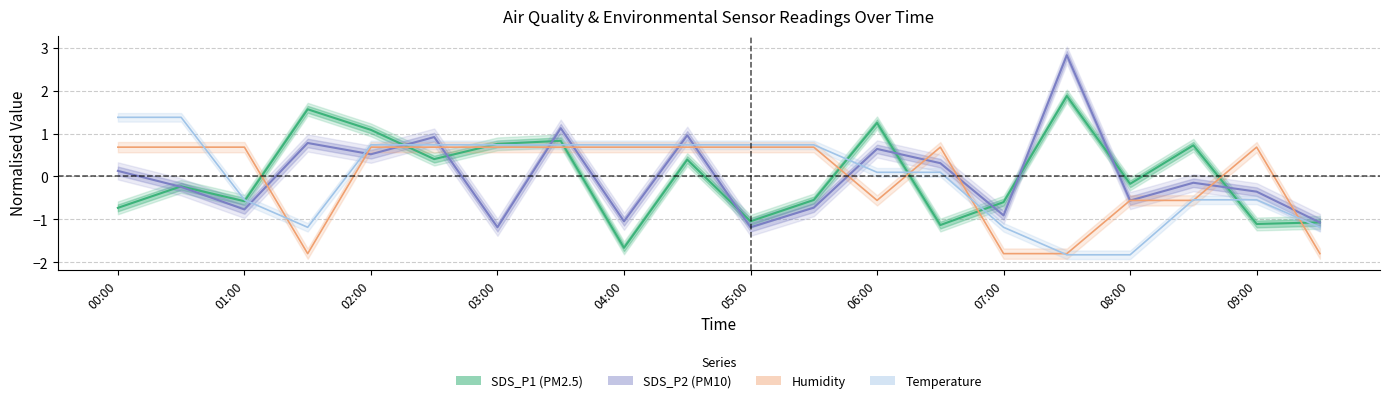

At which label does Temperature reach its peak?

00:00